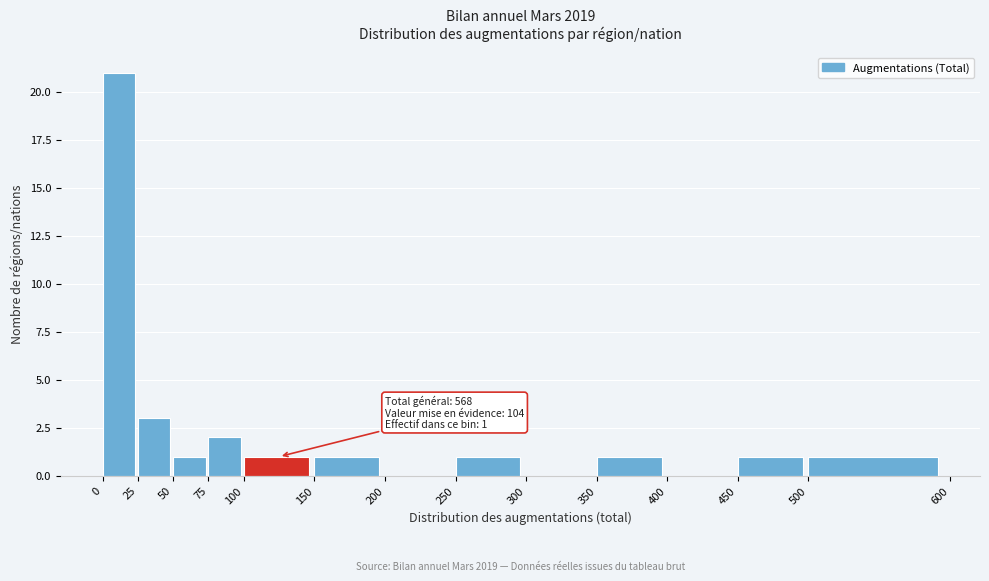

Over which range of the x-axis is the bar tallest?

0 to 25